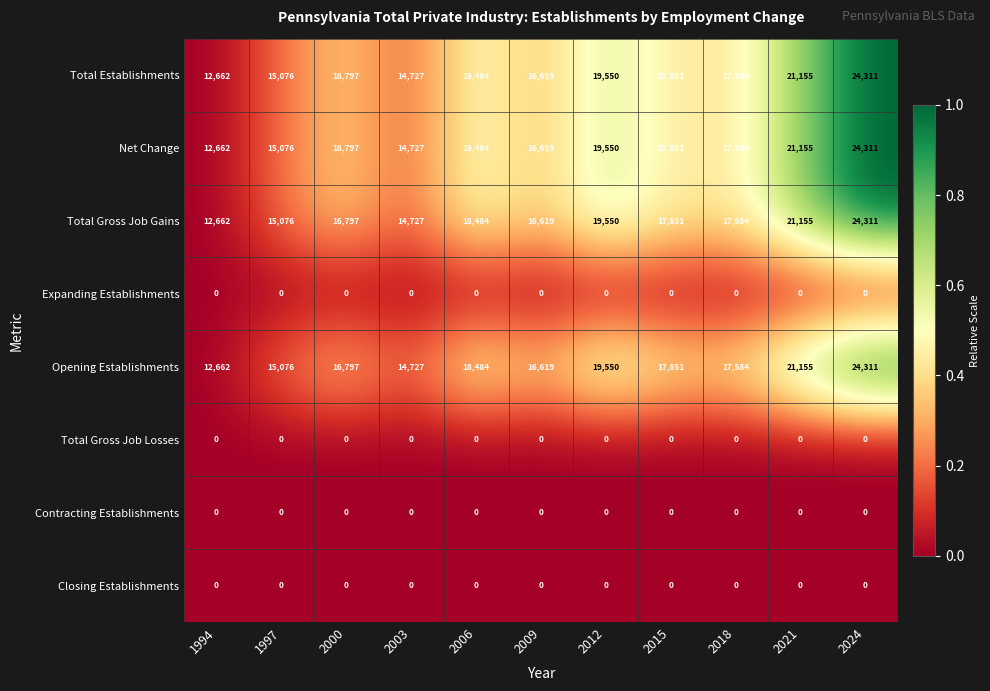

Where is Opening Establishments nearest to the value 18486?

2006